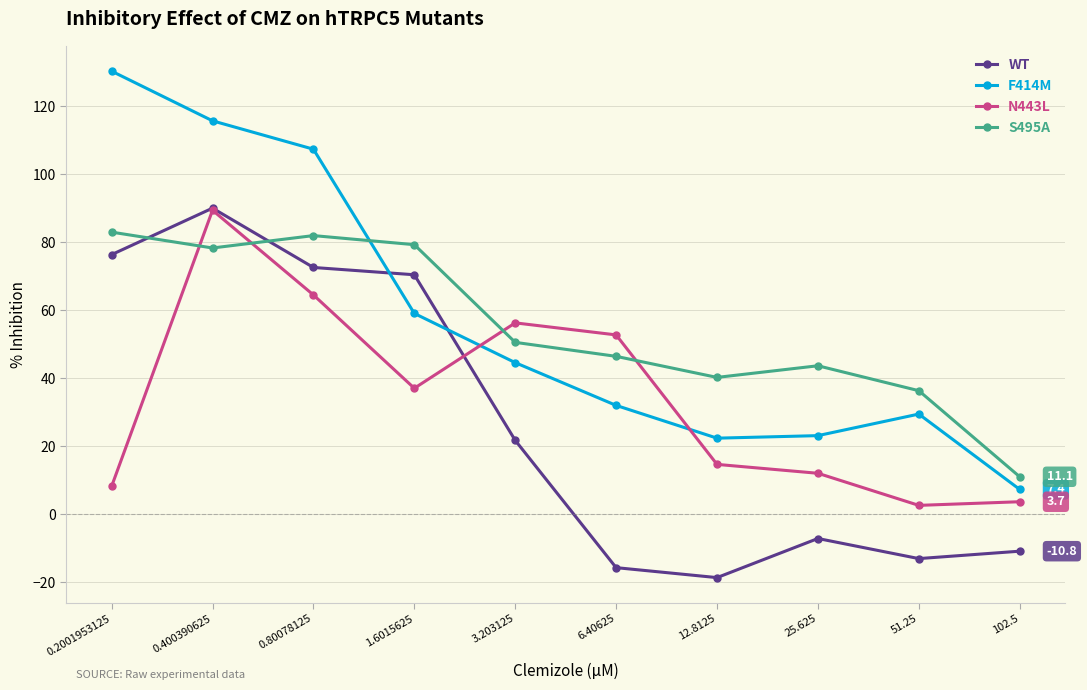

Does the chart display data point markers on the line(s)?

Yes